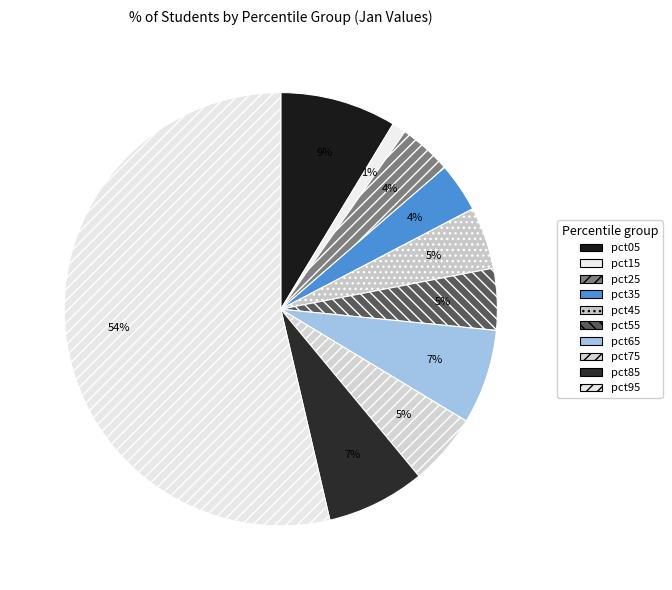

To the nearest percent, what is the average slice percentage?

10%